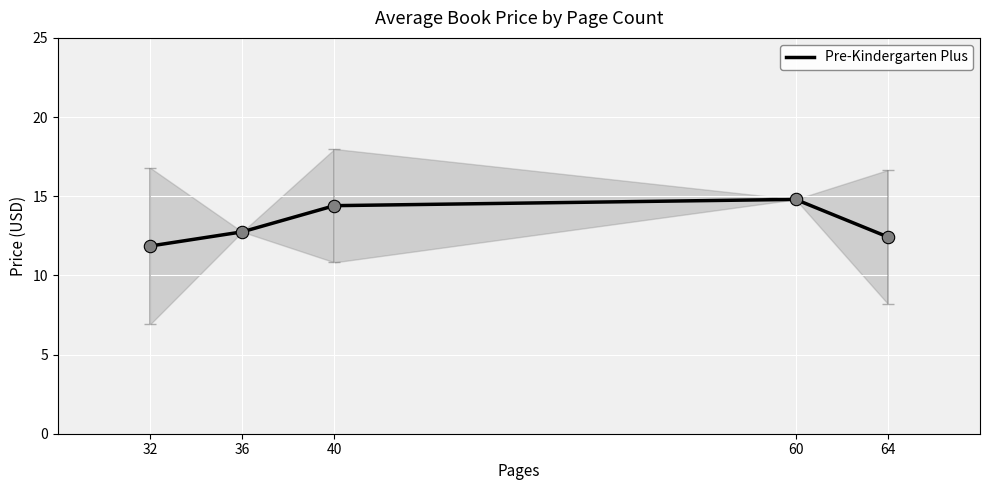

What is the change in value from 32 to 36?

+0.9